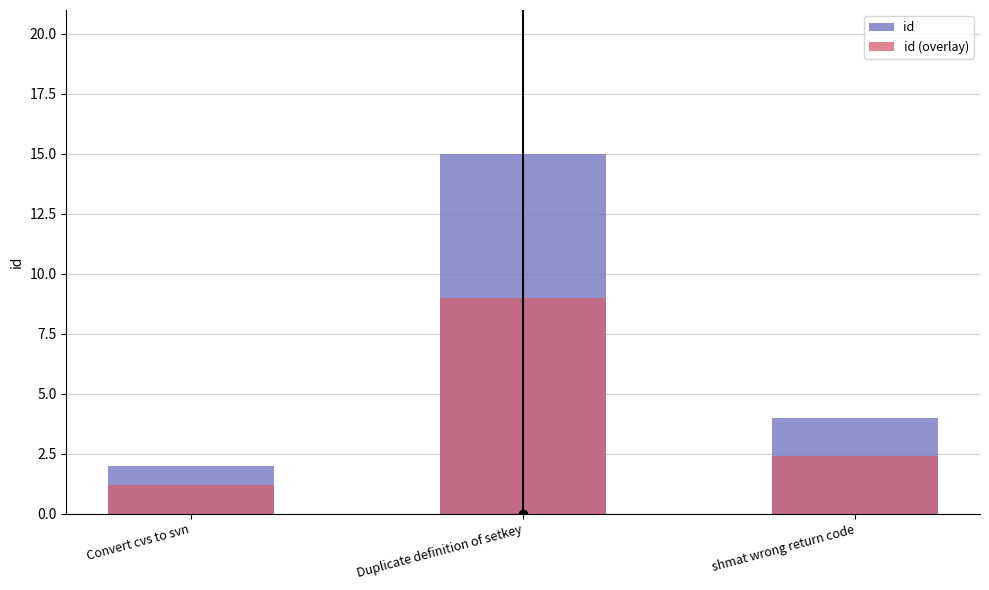

List the series in order of their peak value, lowest first.

id (overlay), id